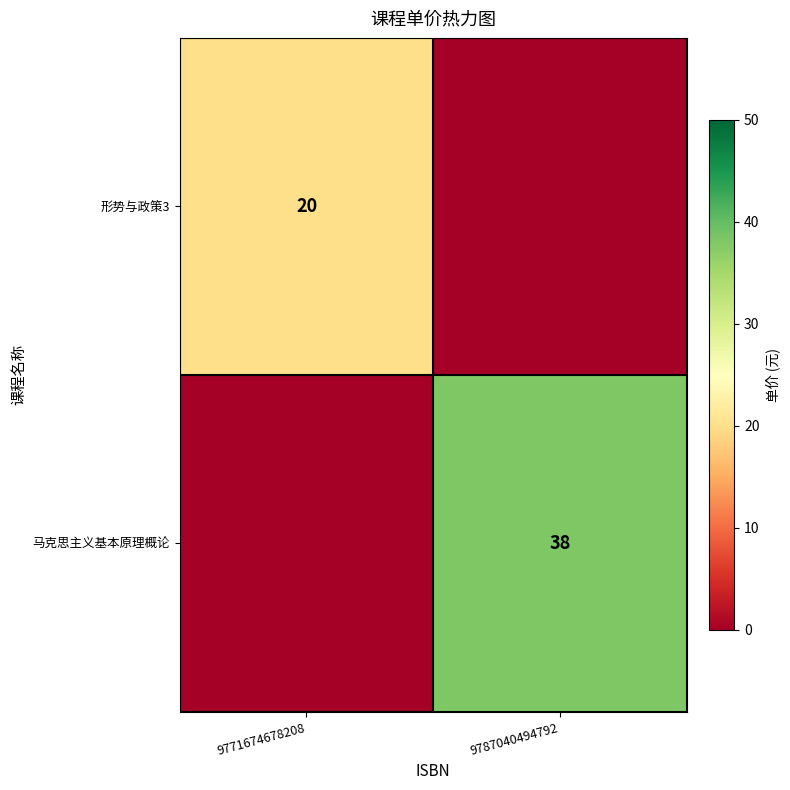

At which category is the sum across all series the highest?

9787040494792